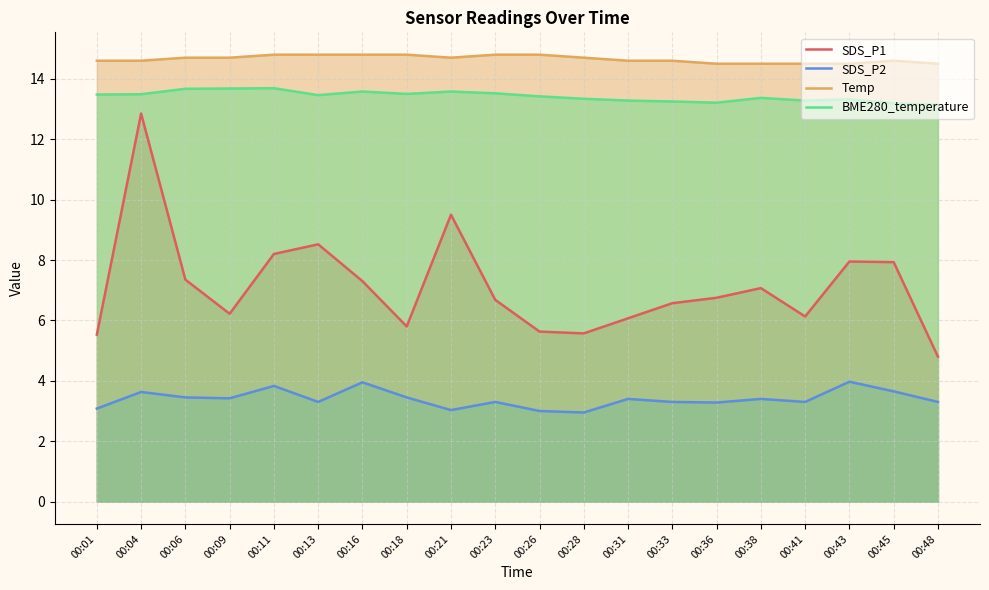

Reading left to right, list all the values displayed in this chart.

SDS_P1: 00:01=5.5	00:04=12.8	00:06=7.3	00:09=6.2	00:11=8.2	00:13=8.5	00:16=7.3	00:18=5.8	00:21=9.5	00:23=6.7	00:26=5.6	00:28=5.6	00:31=6.1	00:33=6.6	00:36=6.8	00:38=7.1	00:41=6.1	00:43=8.0	00:45=7.9	00:48=4.8
SDS_P2: 00:01=3.1	00:04=3.6	00:06=3.5	00:09=3.4	00:11=3.8	00:13=3.3	00:16=4.0	00:18=3.5	00:21=3.0	00:23=3.3	00:26=3.0	00:28=3.0	00:31=3.4	00:33=3.3	00:36=3.3	00:38=3.4	00:41=3.3	00:43=4.0	00:45=3.6	00:48=3.3
Temp: 00:01=14.6	00:04=14.6	00:06=14.7	00:09=14.7	00:11=14.8	00:13=14.8	00:16=14.8	00:18=14.8	00:21=14.7	00:23=14.8	00:26=14.8	00:28=14.7	00:31=14.6	00:33=14.6	00:36=14.5	00:38=14.5	00:41=14.5	00:43=14.5	00:45=14.6	00:48=14.5
BME280_temperature: 00:01=13.5	00:04=13.5	00:06=13.7	00:09=13.7	00:11=13.7	00:13=13.5	00:16=13.6	00:18=13.5	00:21=13.6	00:23=13.5	00:26=13.4	00:28=13.3	00:31=13.3	00:33=13.2	00:36=13.2	00:38=13.4	00:41=13.3	00:43=13.3	00:45=13.2	00:48=13.1